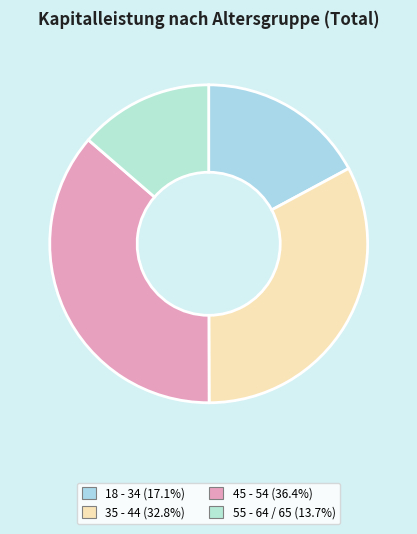

What percentage is the 18 - 34 slice, to the nearest percent?

17%